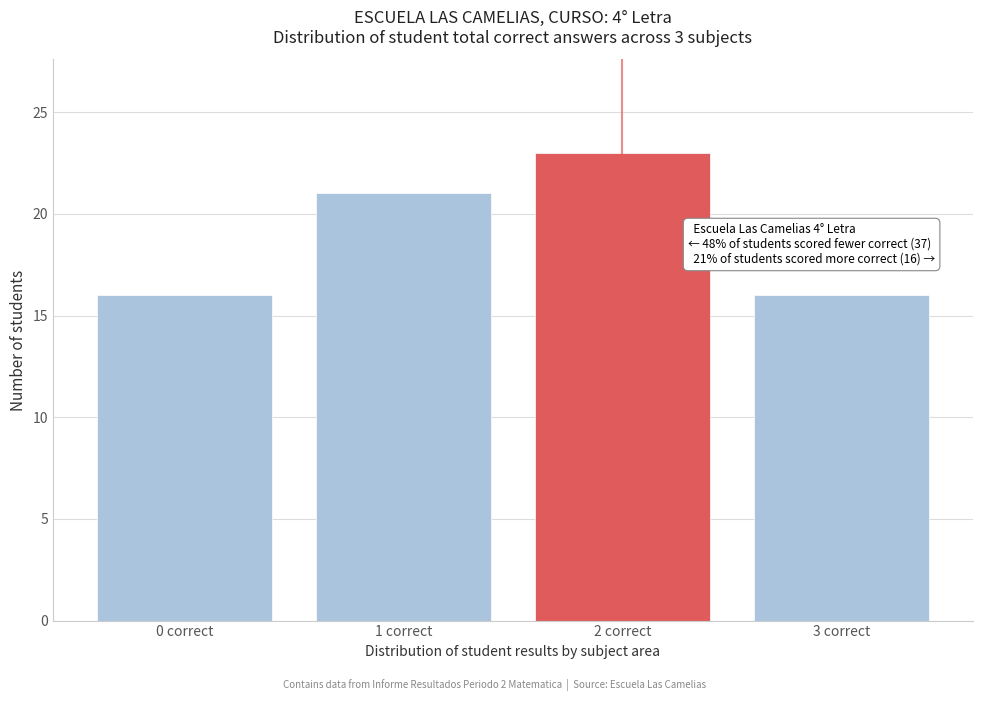

Which range on the x-axis has the tallest bar?

1.5 to 2.5